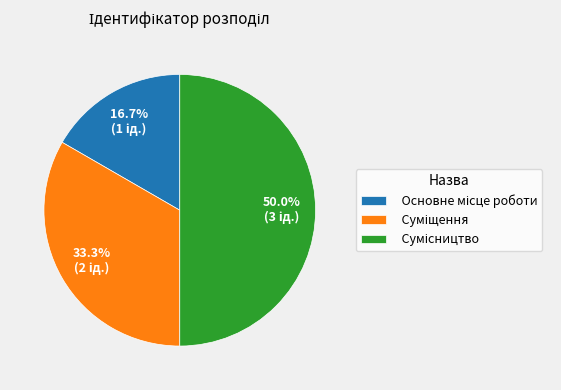

Does Основне місце роботи represent more than half of the total?

No